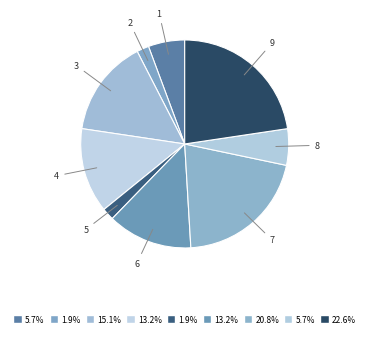

Count the number of slices in the pie.

9